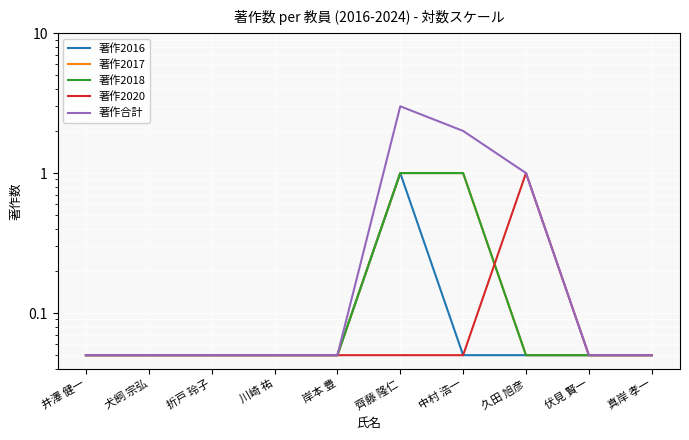

True or false: 著作2018 has more than 2 points higher than both neighbors.

False